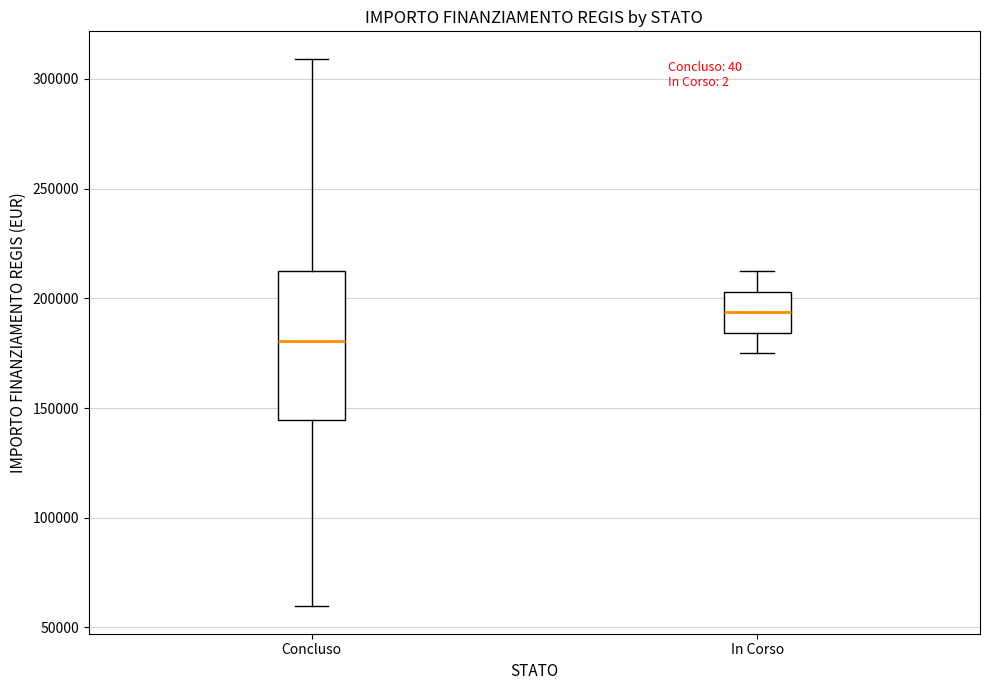

Reading left to right, read every box against the y-axis: the position of its median line, the range the box covers, and the ends of its whiskers. The values are not printed on the chart, so give them approximately, as read against the axis.

Concluso: median 180000, box 145000 to 210000, whiskers 60000 to 310000
In Corso: median 195000, box 185000 to 205000, whiskers 175000 to 210000